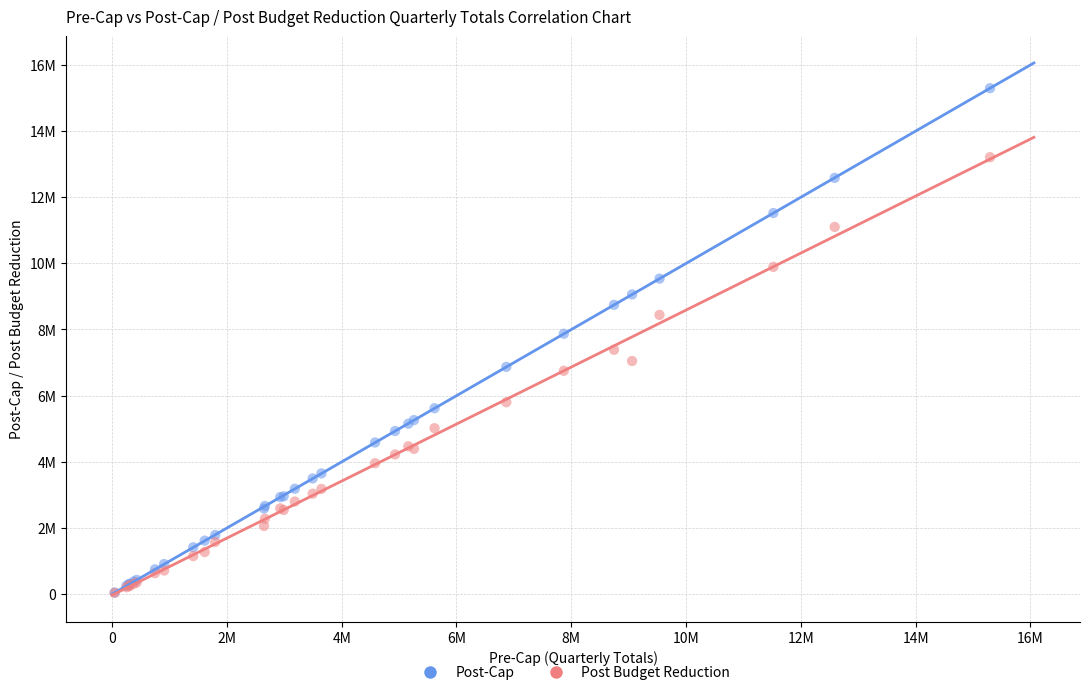

What are all the series names shown in the legend?

Post-Cap, Post Budget Reduction